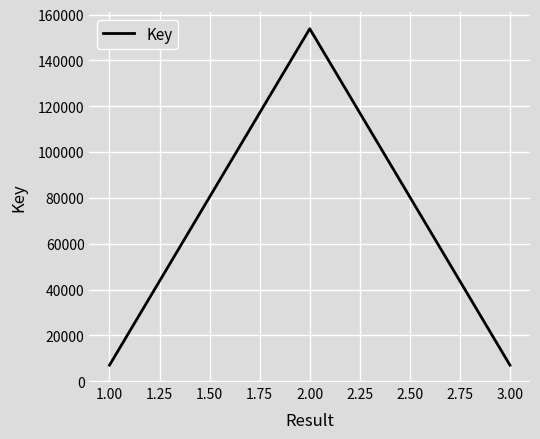

What is the average value?

55952